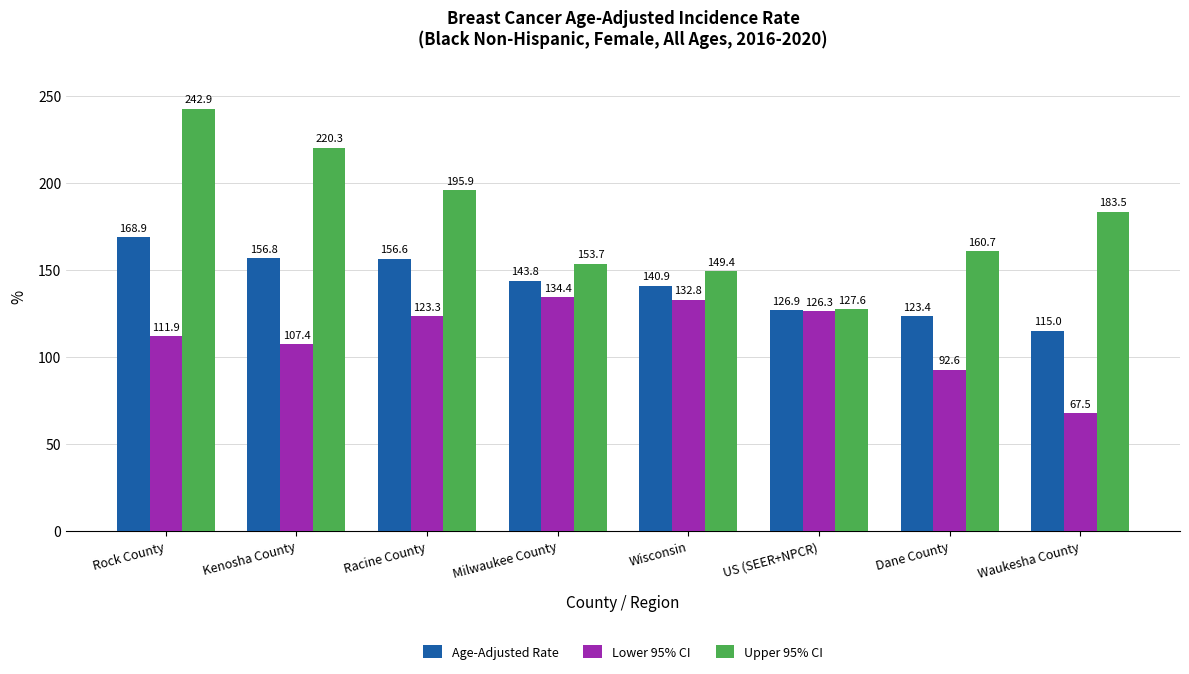

Where does the Upper 95% CI series first go above 183?

Rock County